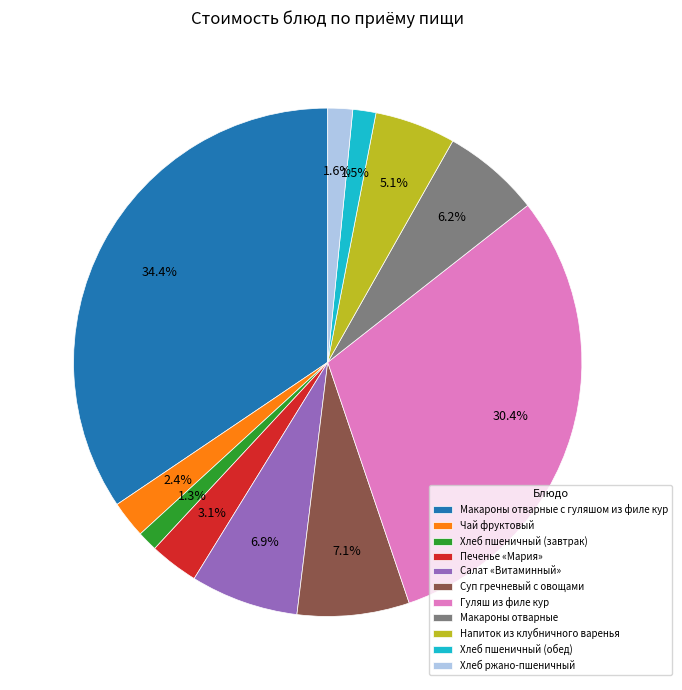

To the nearest percent, what percentage of the pie is Печенье «Мария»?

3%